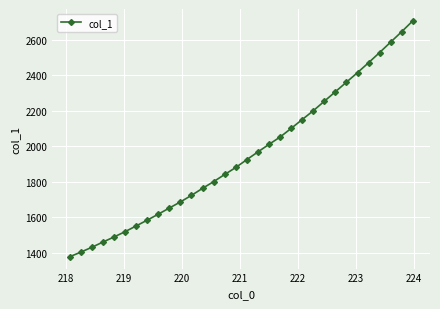

What is the value of the 30th point from the left?

2587.7